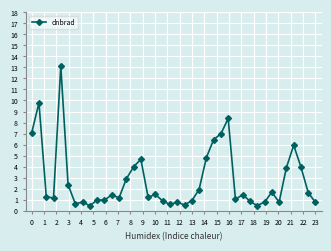

What is the minimum value shown in the chart?

0.4